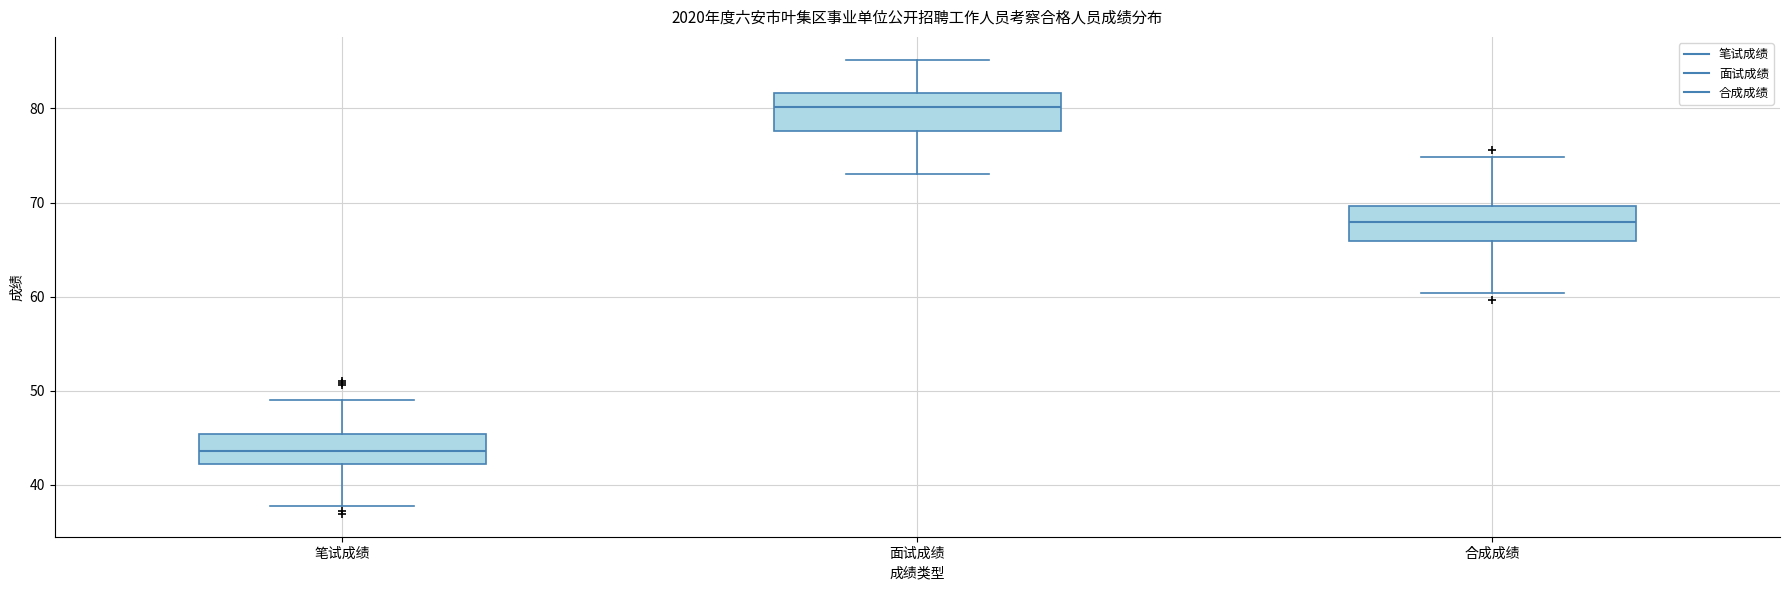

Where does the upper whisker of the box for 合成成绩 end on the y-axis? The values are not printed on the chart, so give them approximately, as read against the axis.

75